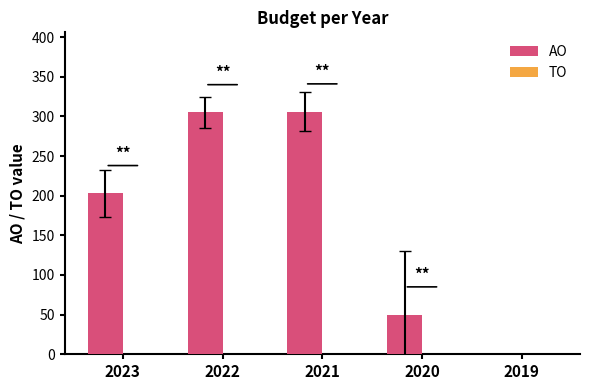

Approximately how many times larger is the value at 2021 compared to 2022?

1.0